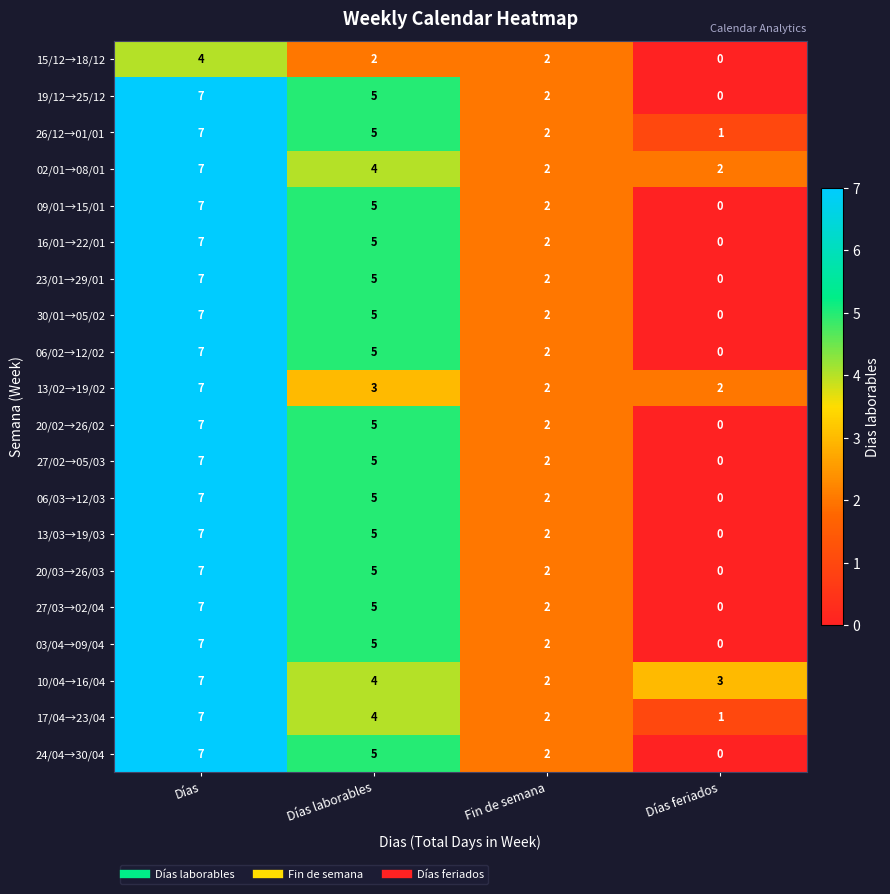

What is the maximum value for 16/01→22/01?

7